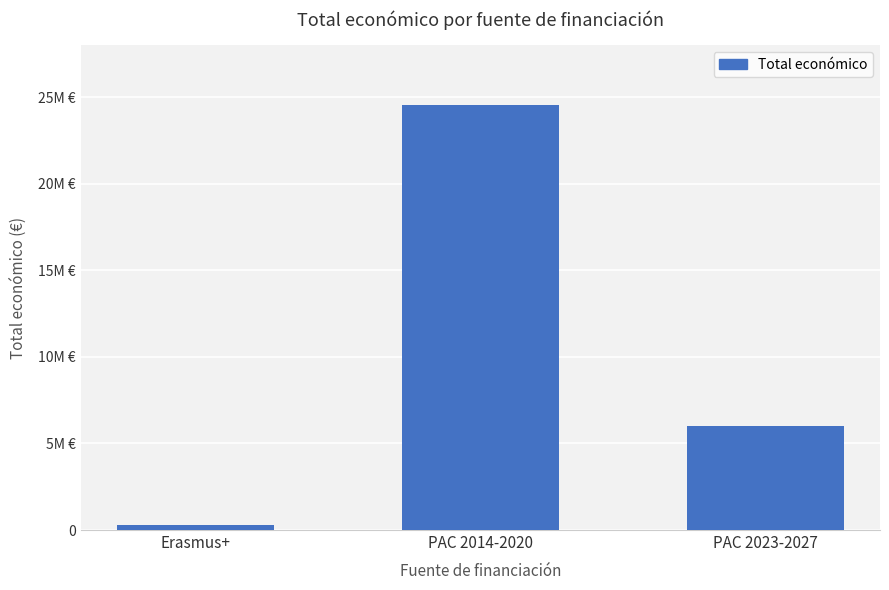

List the labels in order of value, largest first.

PAC 2014-2020, PAC 2023-2027, Erasmus+